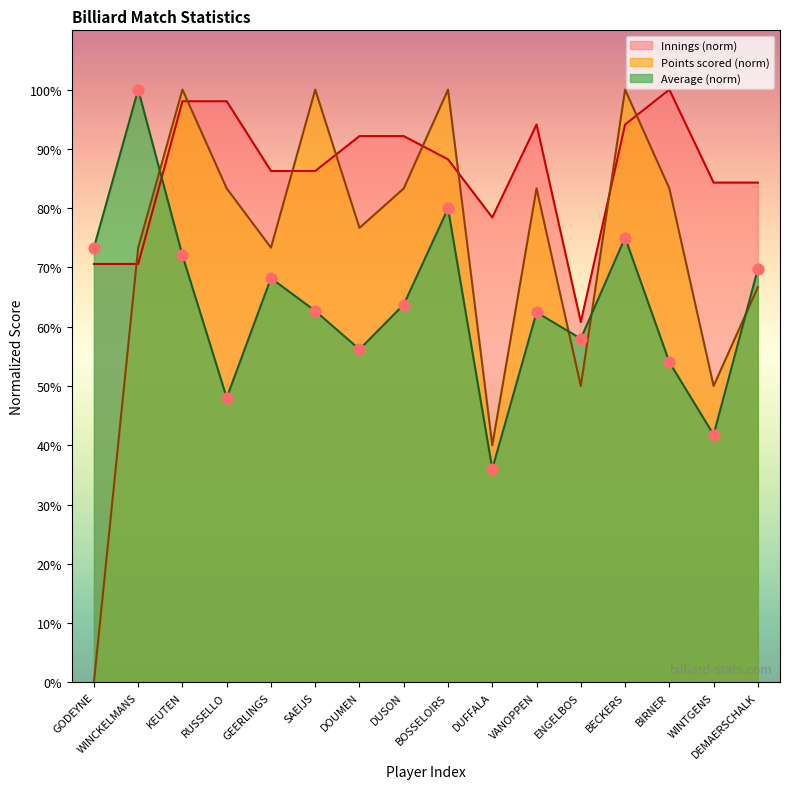

Which series has the largest Y range (max minus min)?

Points scored